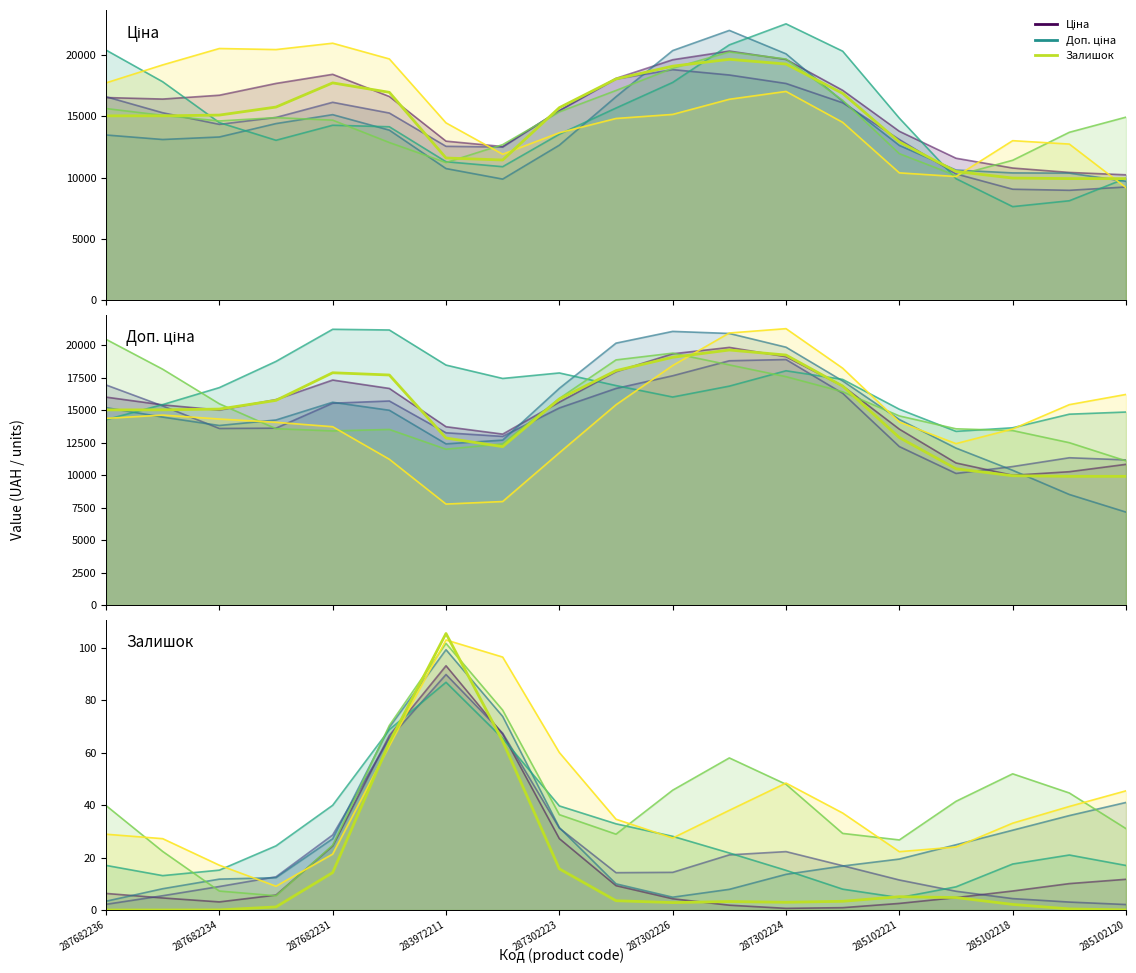

Does the chart display data point markers on the line(s)?

No